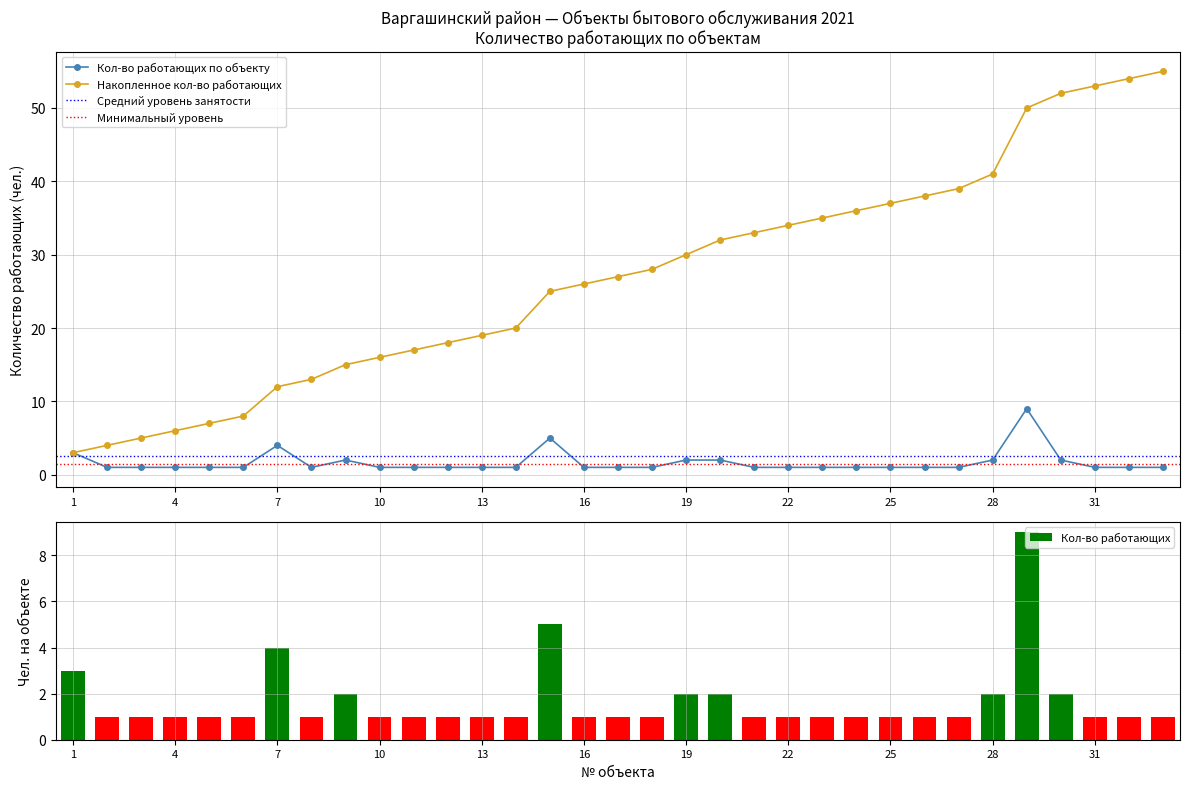

What is the value of the Количество работающих (чел.) bar at the 15th from the left?

5